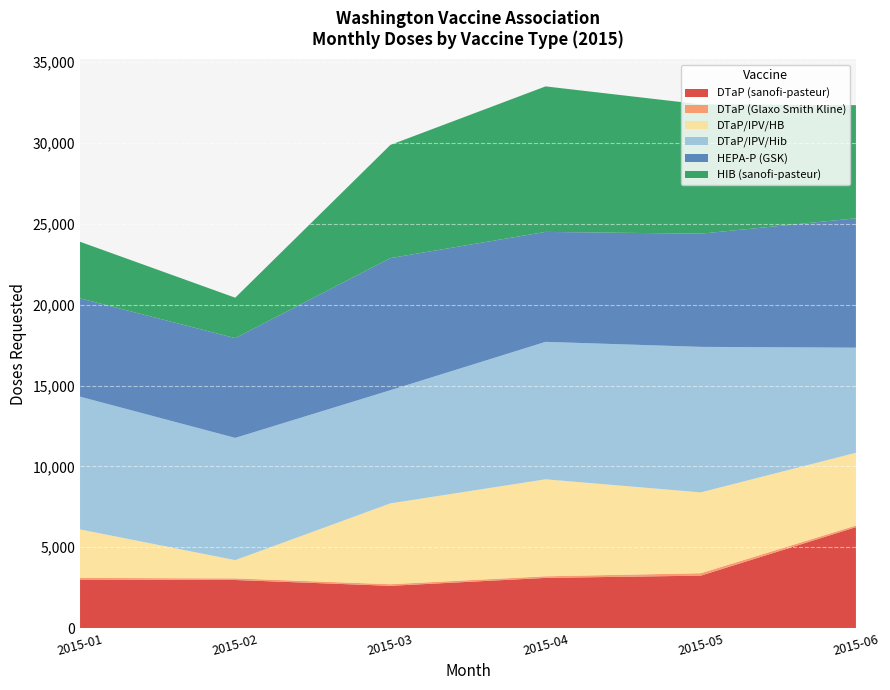

Reading left to right, list all the values displayed in this chart.

DTaP (sanofi-pasteur): 2015-01=3000	2015-02=2970	2015-03=2610	2015-04=3100	2015-05=3240	2015-06=6240
DTaP (Glaxo Smith Kline): 2015-01=100	2015-02=100	2015-03=100	2015-04=100	2015-05=150	2015-06=100
DTaP/IPV/HB: 2015-01=3000	2015-02=1130	2015-03=5000	2015-04=6000	2015-05=5000	2015-06=4500
DTaP/IPV/Hib: 2015-01=8210	2015-02=7560	2015-03=7000	2015-04=8500	2015-05=9000	2015-06=6500
HEPA-P (GSK): 2015-01=6080	2015-02=6170	2015-03=8170	2015-04=6800	2015-05=7000	2015-06=8000
HIB (sanofi-pasteur): 2015-01=3500	2015-02=2500	2015-03=7000	2015-04=9000	2015-05=8000	2015-06=7000